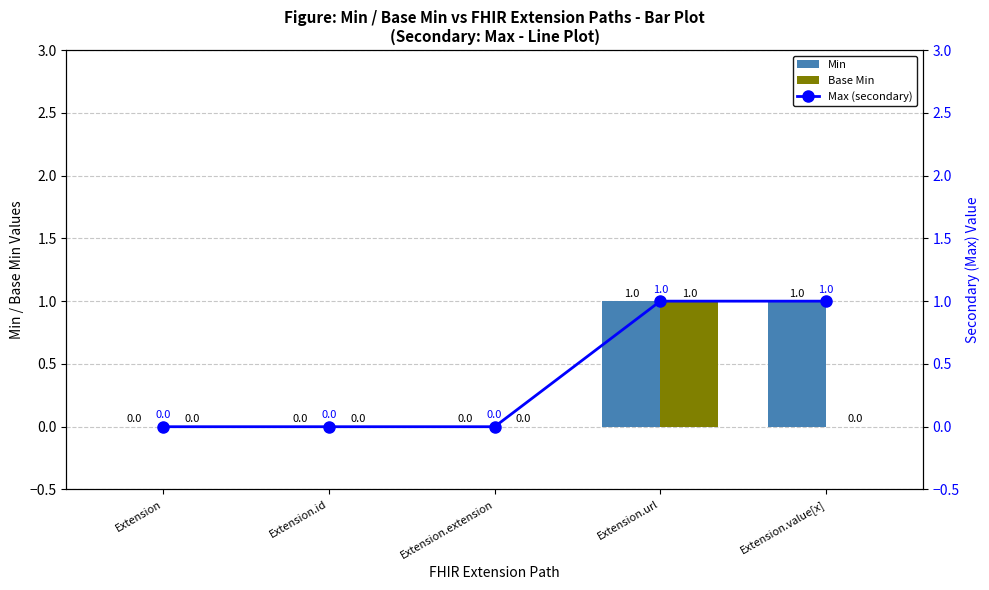

At which label is Min closest to 0?

Extension